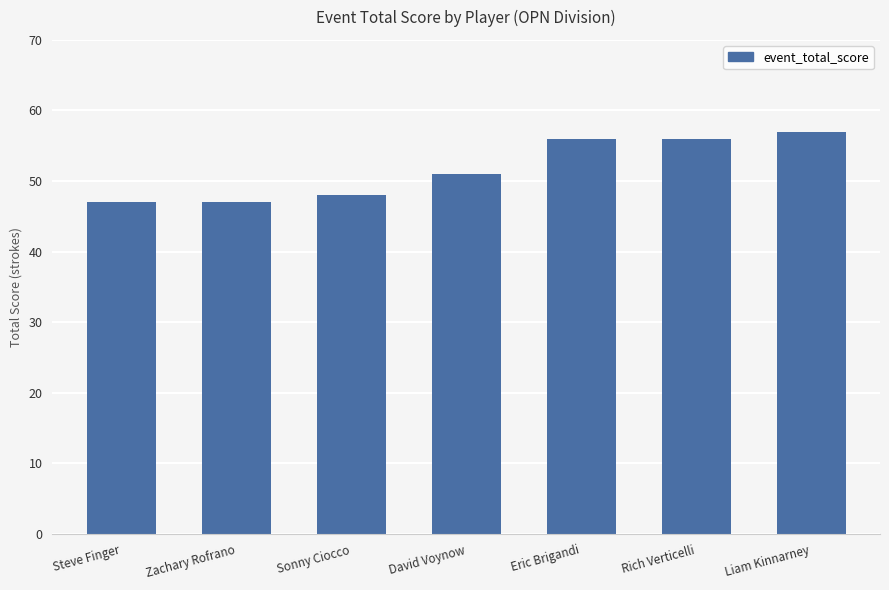

Is it true that the value at Sonny Ciocco is 18?

False